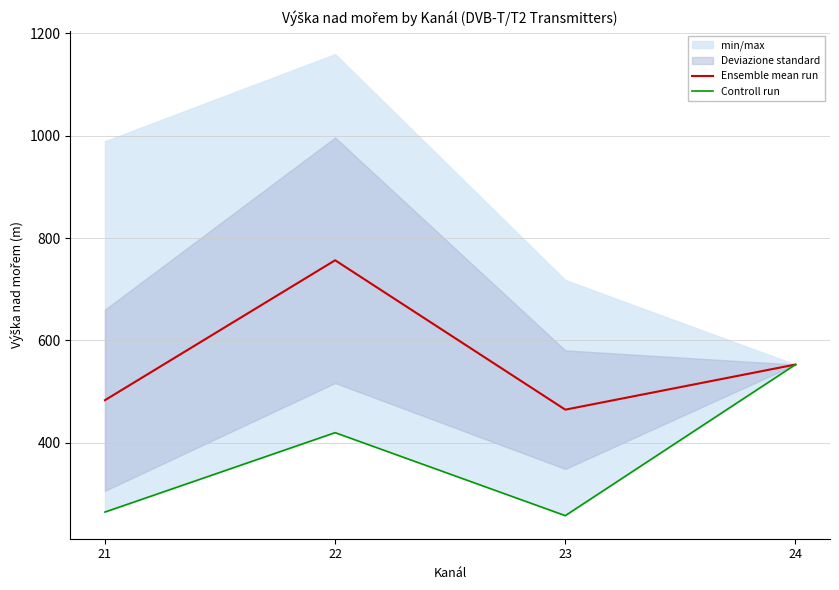

What is the average value of the Controll run series?

374.0